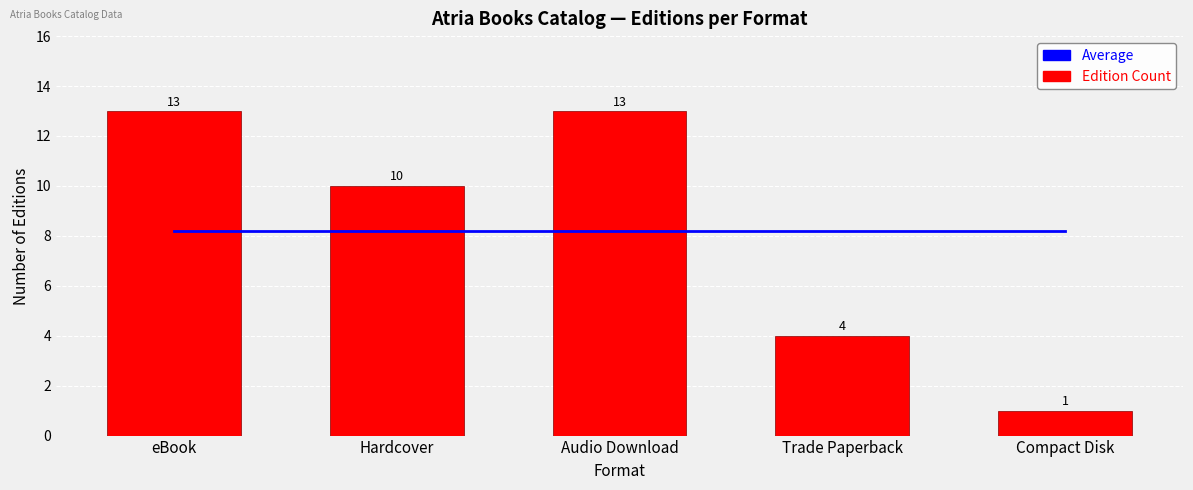

Count the number of data series in this chart.

2